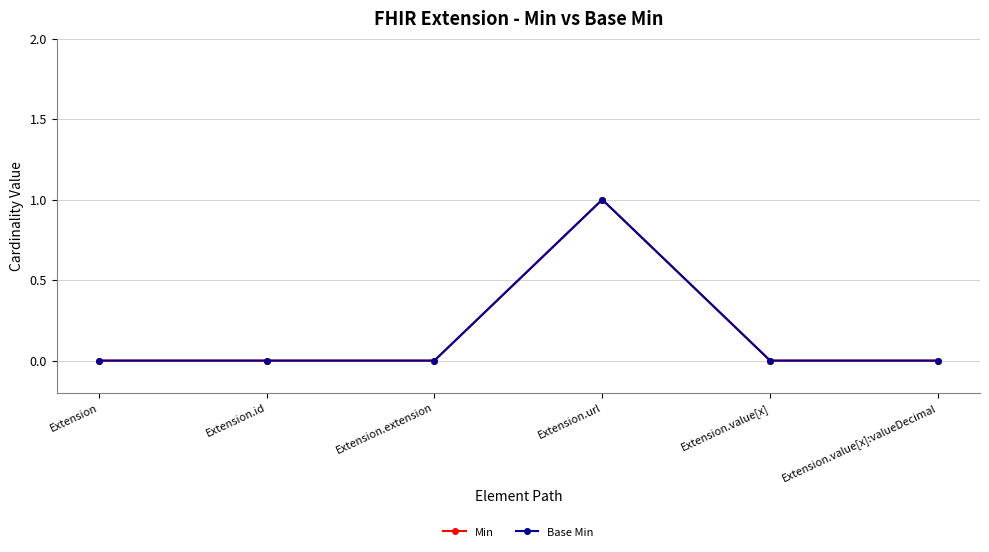

Does the chart have visible grid lines?

Yes